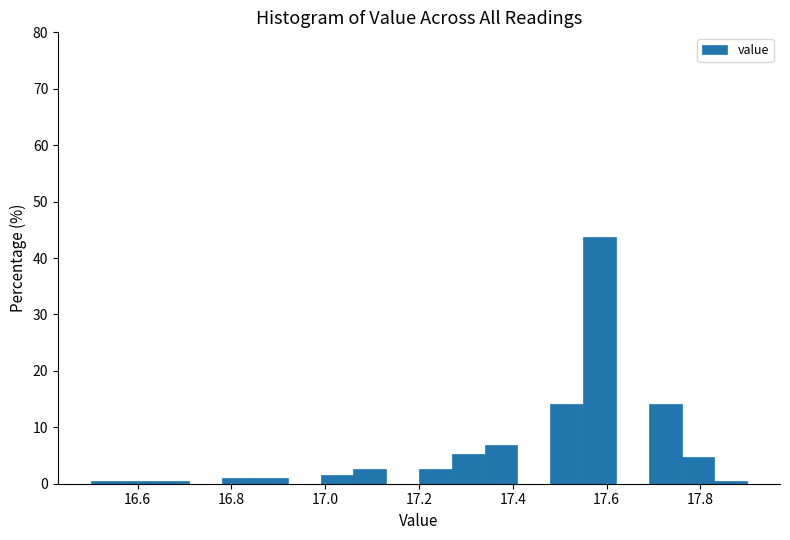

Read against the x-axis, roughly where is the centre of the tallest bar?

17.58